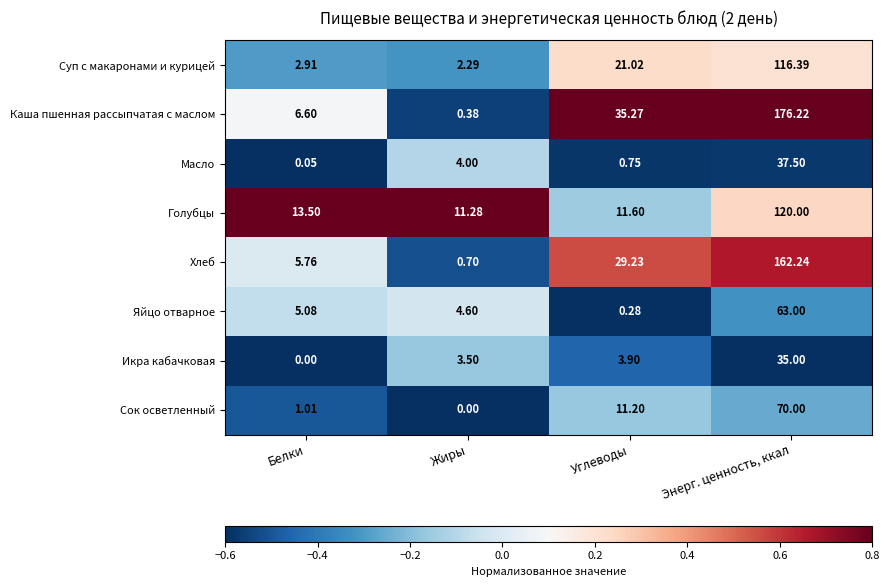

Where does the Икра кабачковая series first go above 3?

Жиры